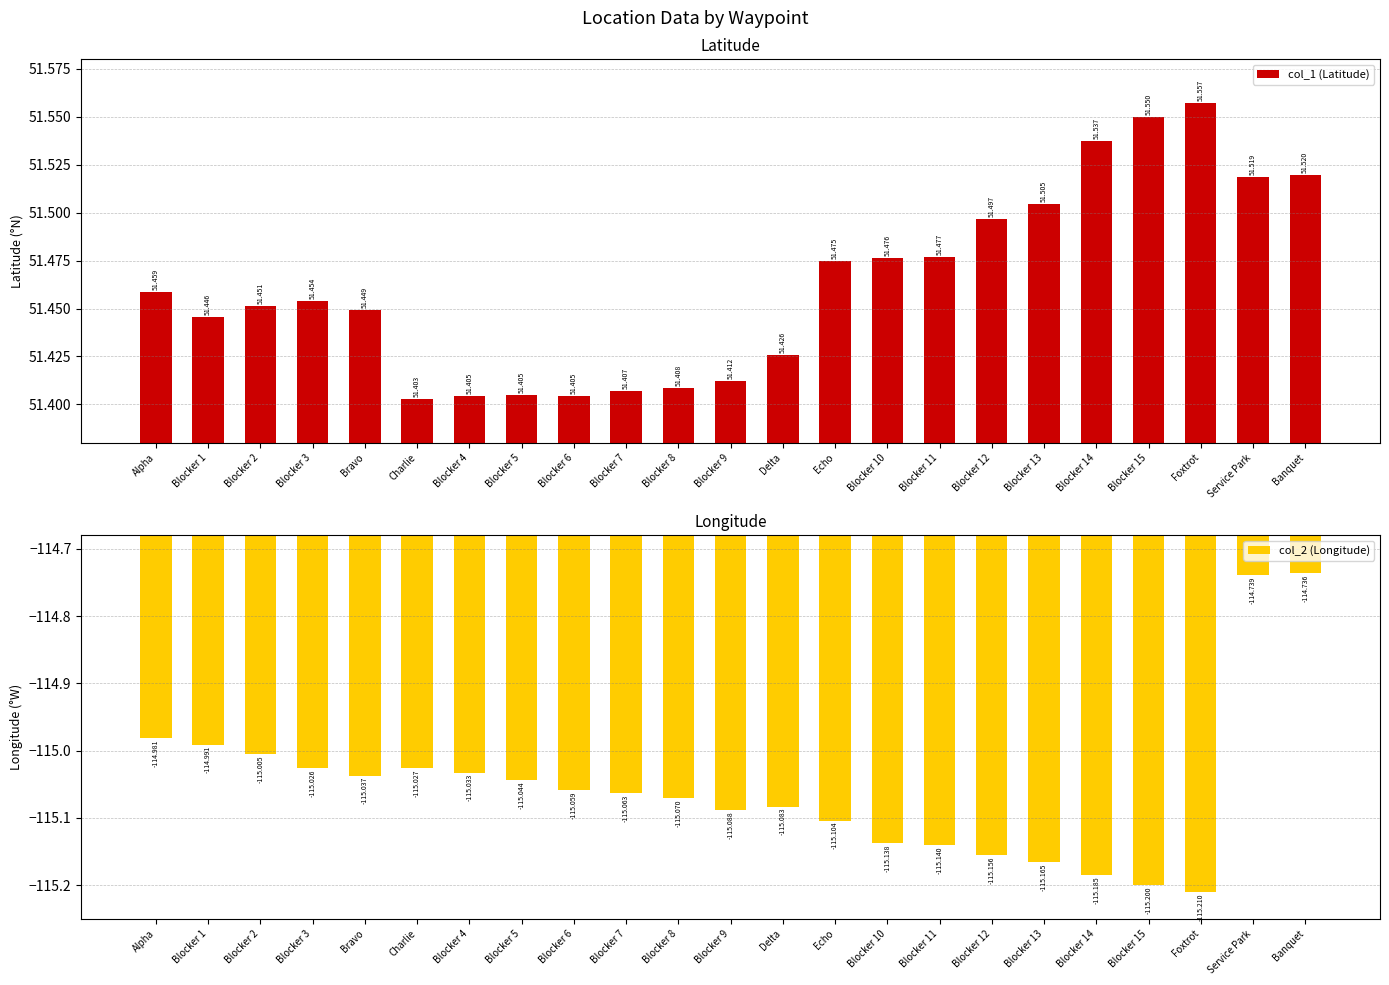

What position from the left is Banquet?

23